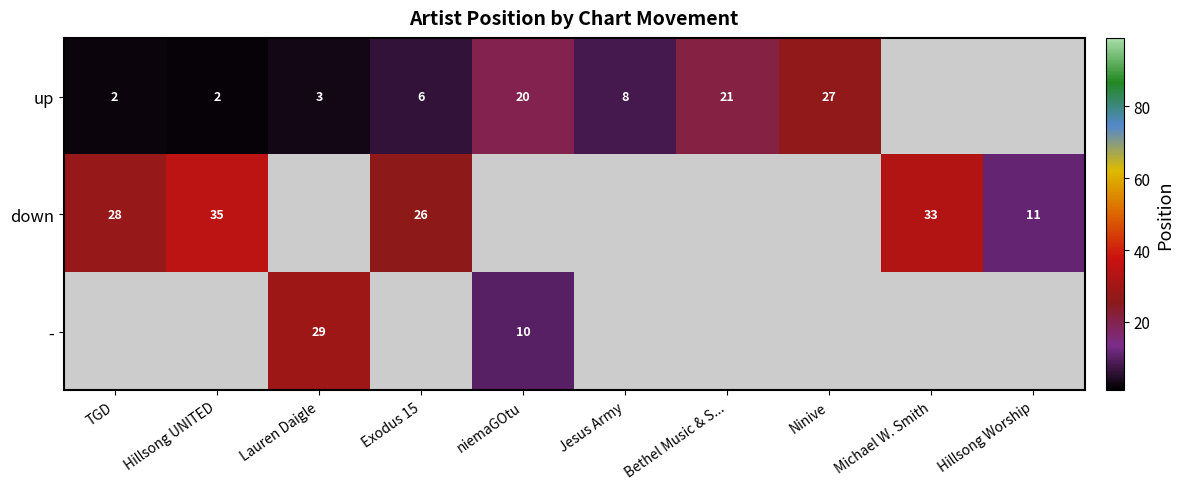

The value of down at Hillsong UNITED is 35. True or false?

True